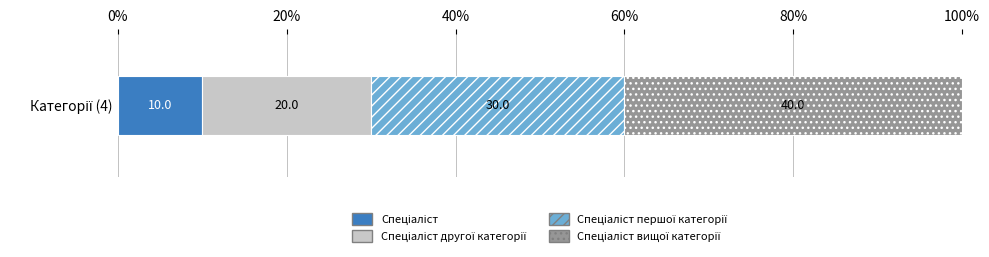

What position from the right is Спеціаліст другої категорії?

3